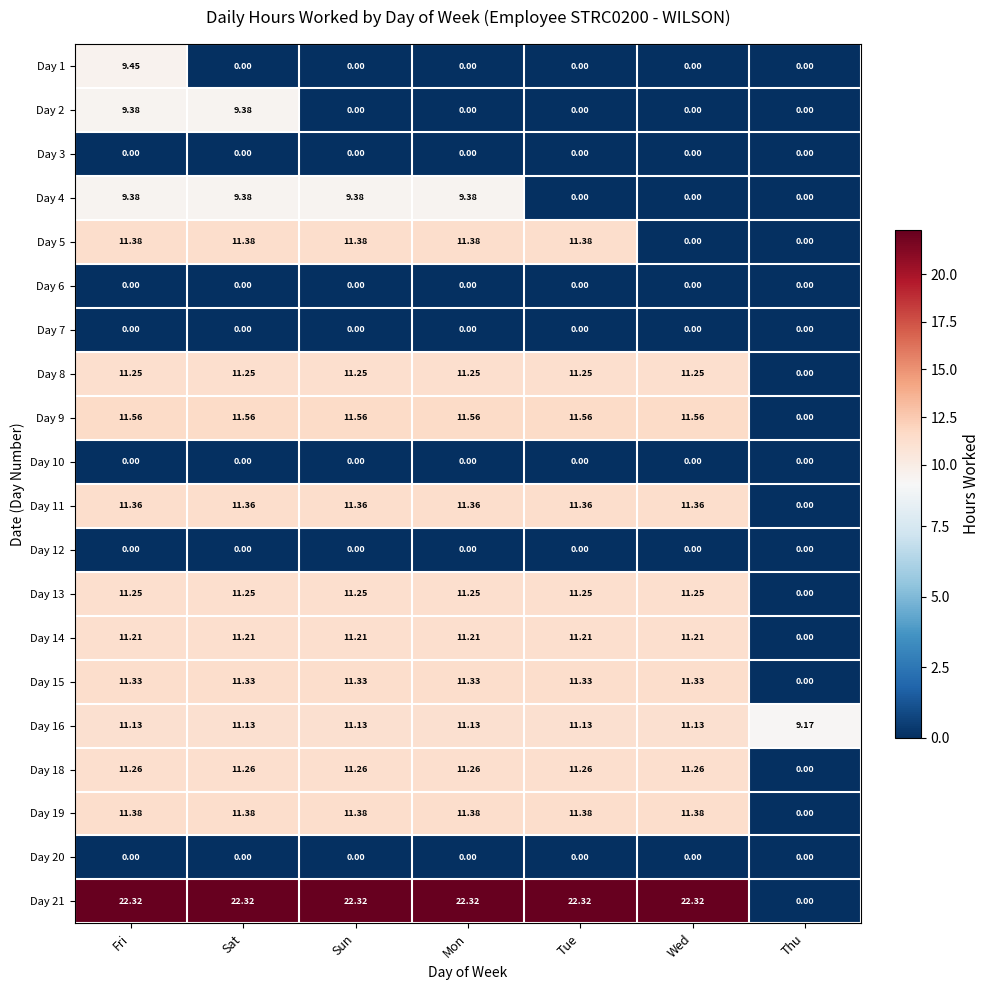

What is the total value across all series at Thu?

9.2